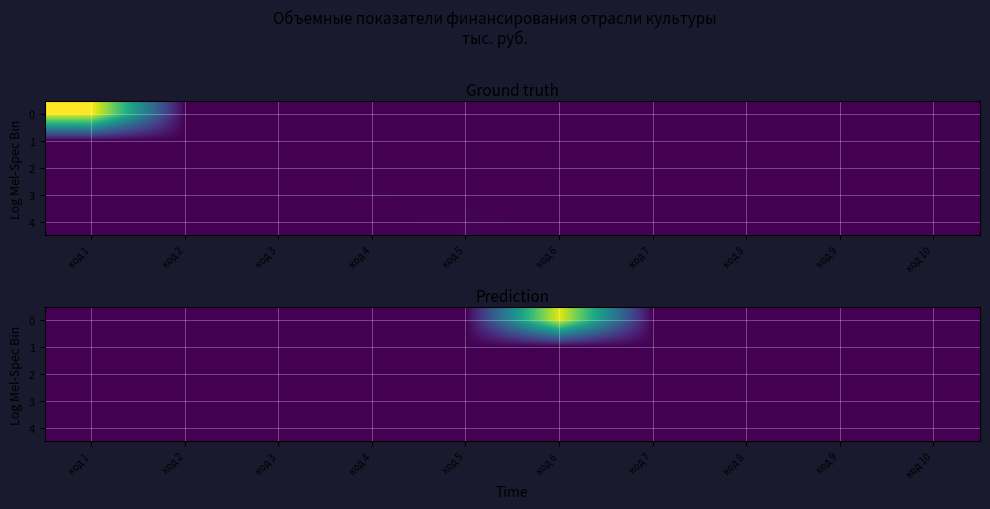

The value of 2 at код 5 is 0.0. True or false?

True